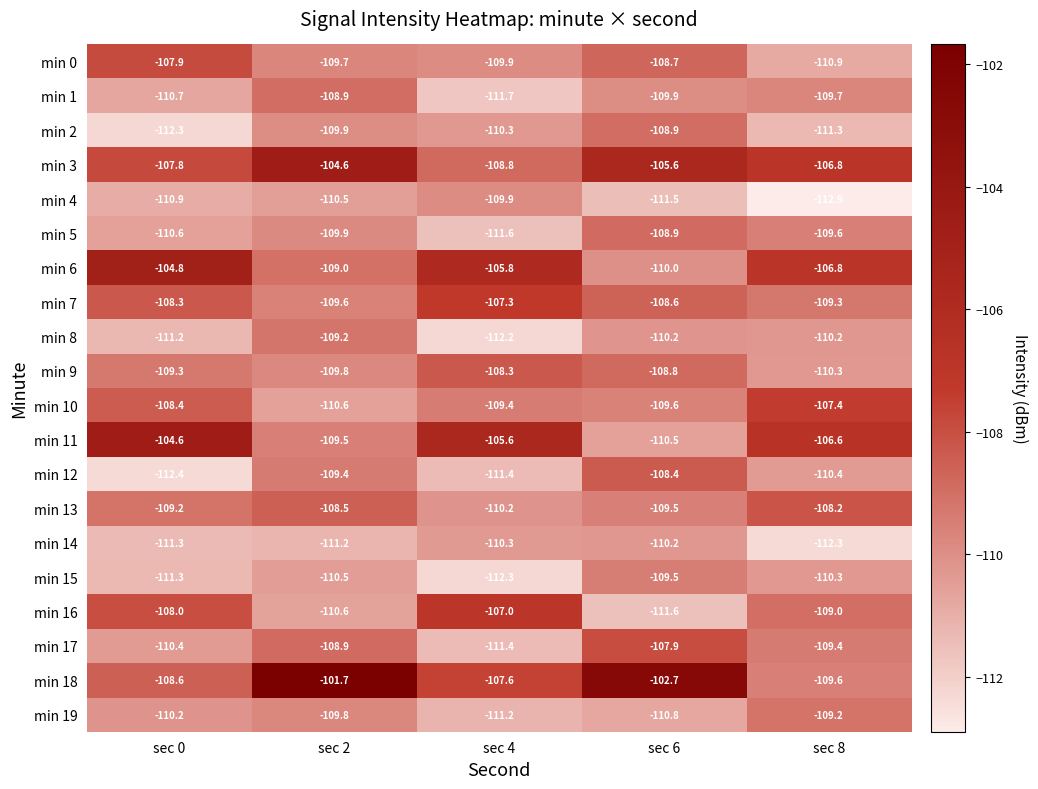

Where does the min 2 series first go above -110?

sec 2